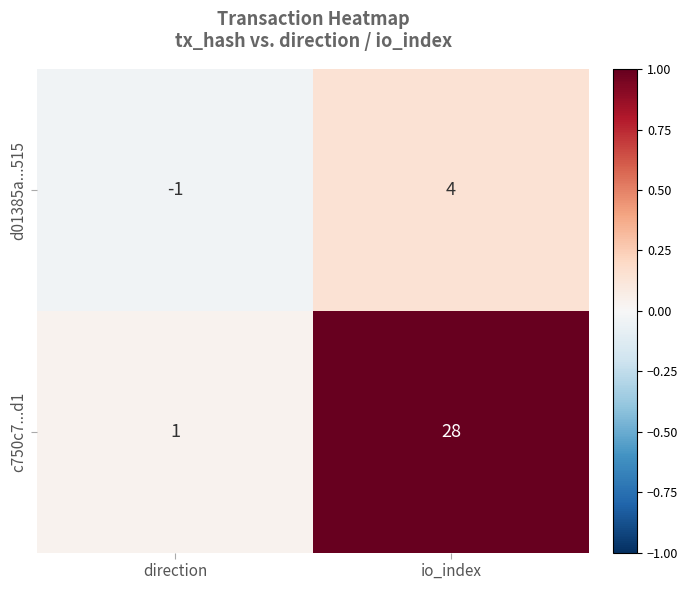

What is the sum of all d01385a...515 values?

3